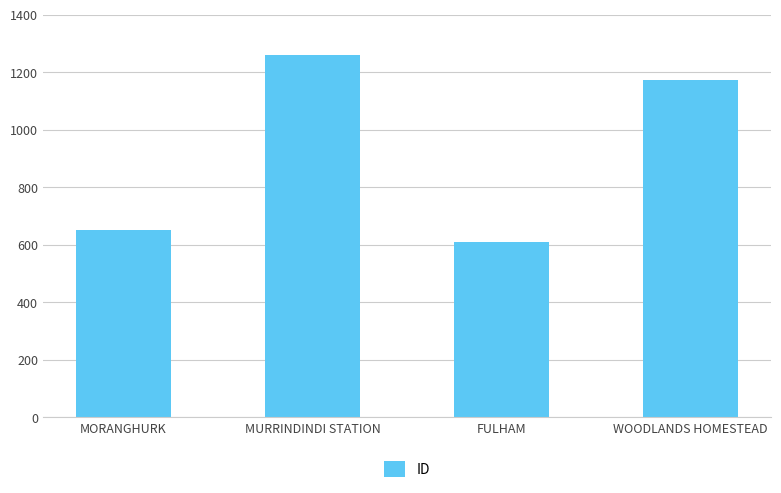

Which label corresponds to the largest value in the chart?

MURRINDINDI STATION